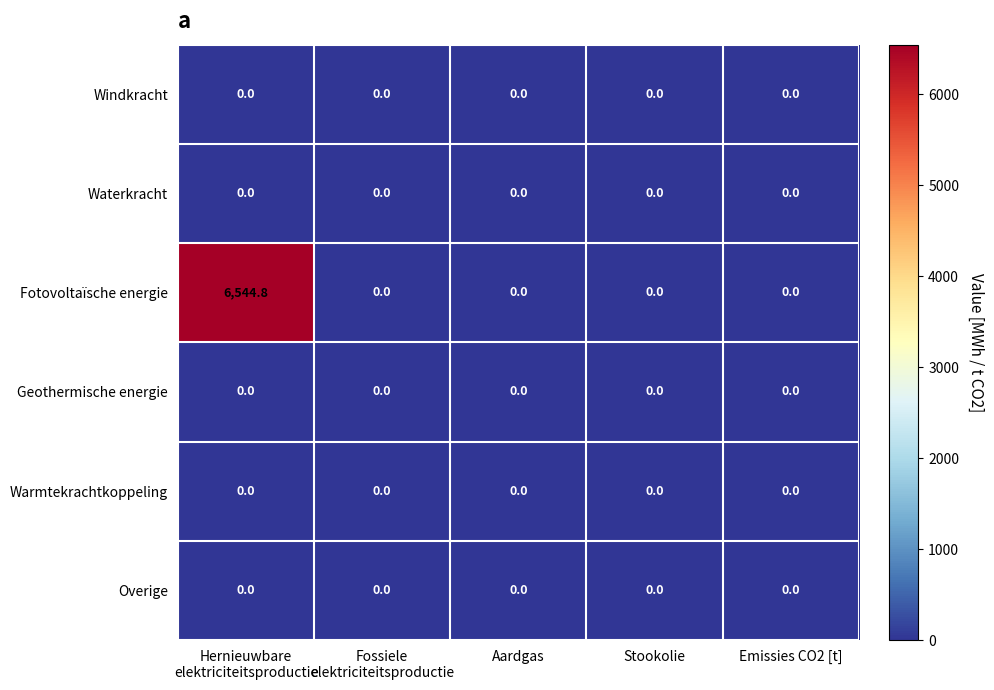

Count the number of categories in the chart.

5